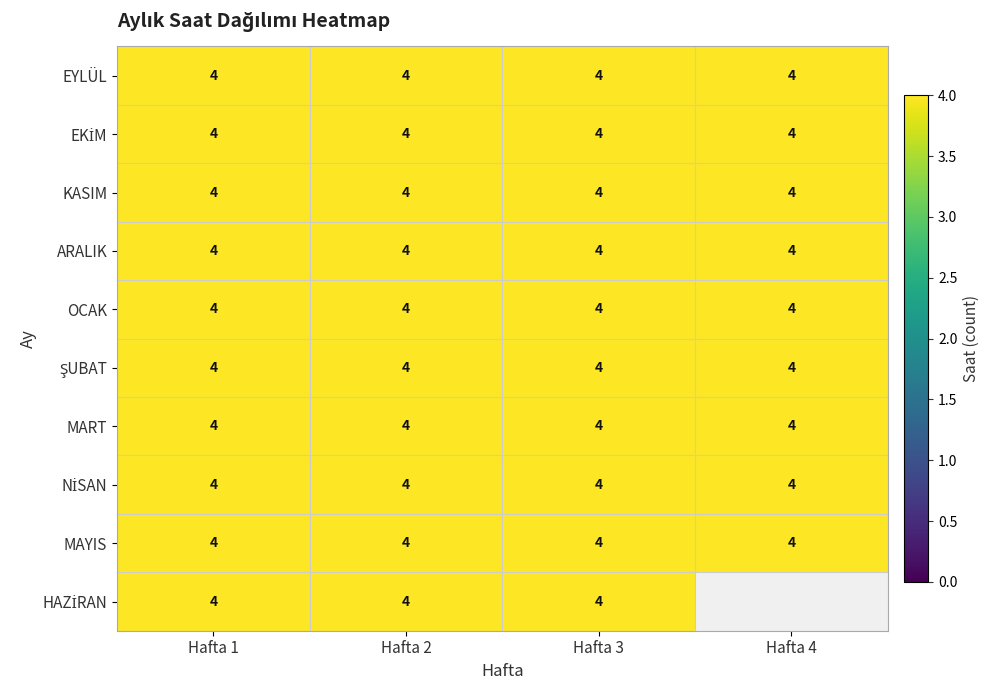

At which label is ŞUBAT closest to 4?

Hafta 1